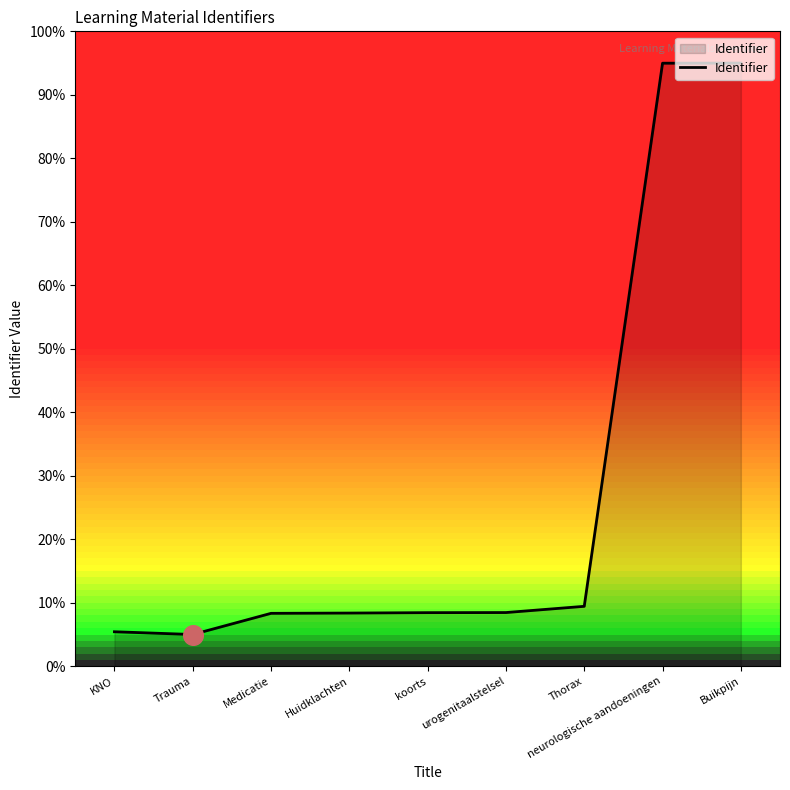

Between Medicatie and Trauma, which is larger?

Medicatie